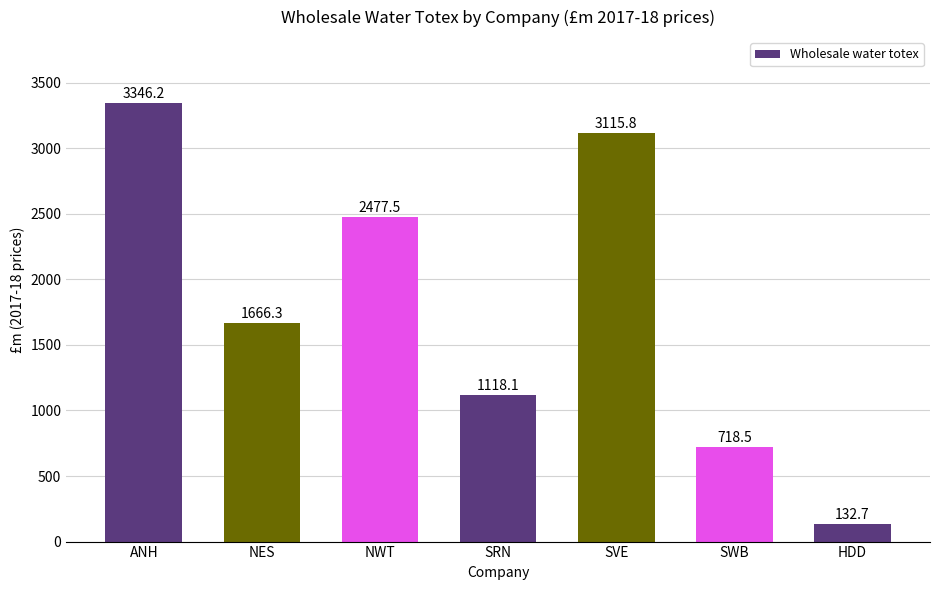

What is the smallest value displayed?

132.7